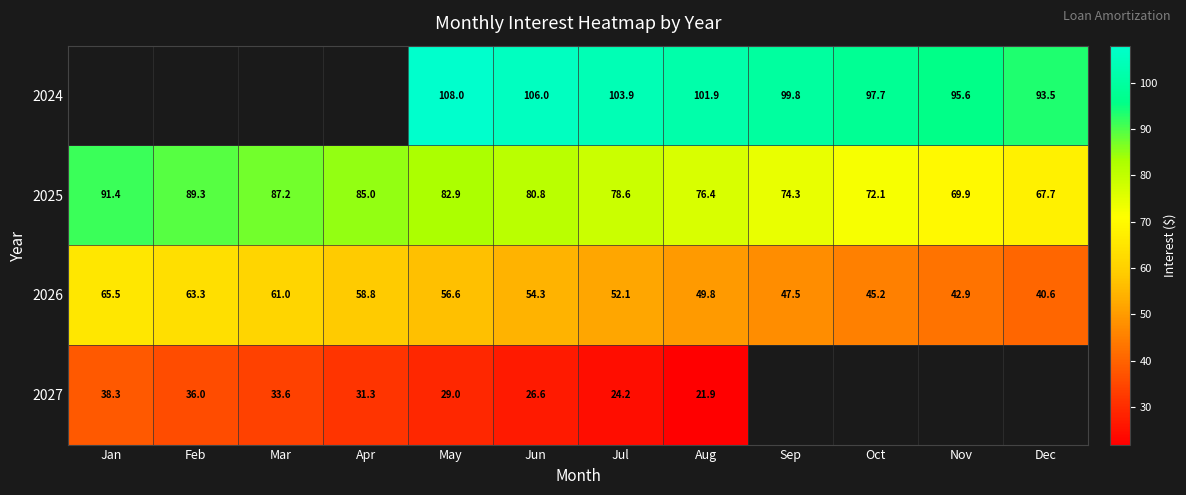

At which category is the sum across all series the highest?

May